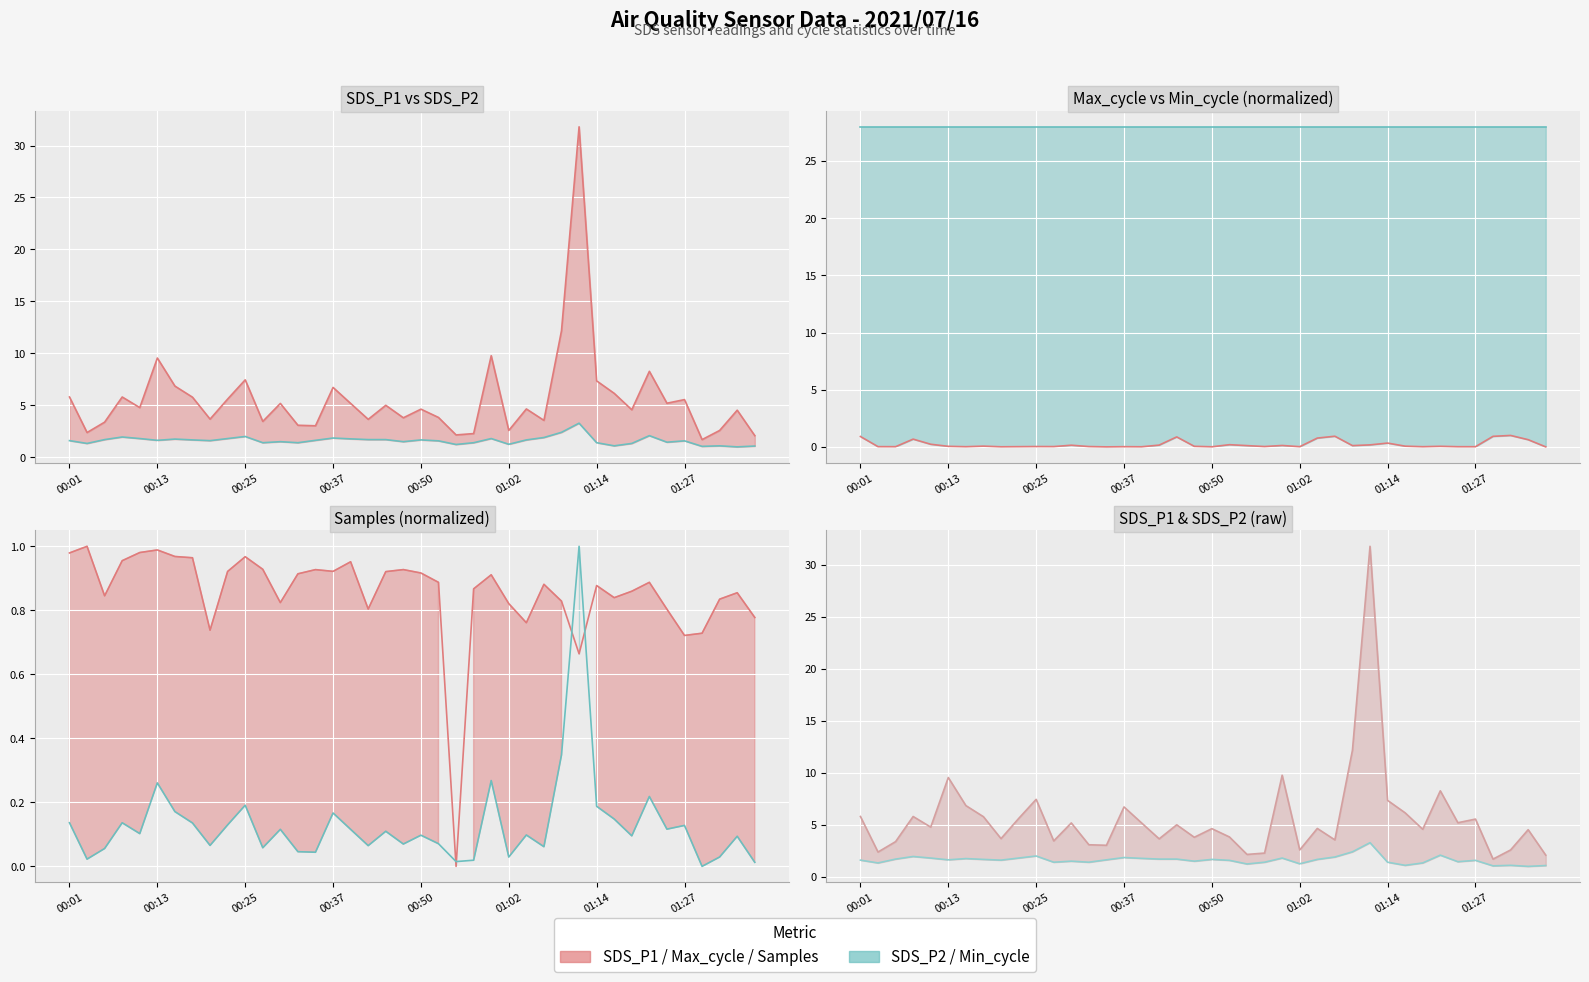

True or false: SDS_P2 and SDS_P1 intersect in this chart.

False